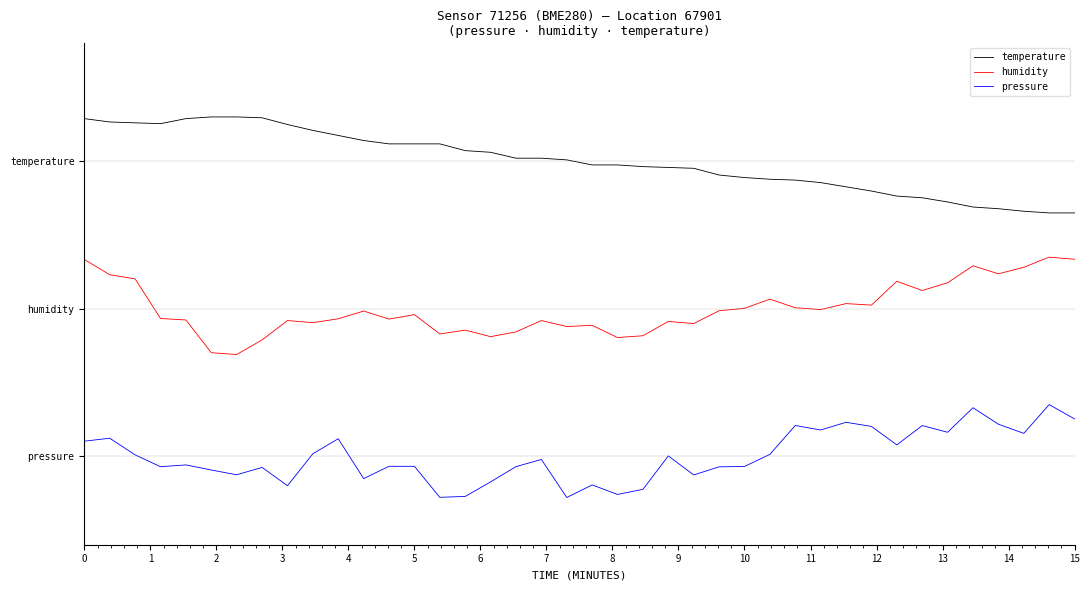

What is the maximum value for pressure?

0.3